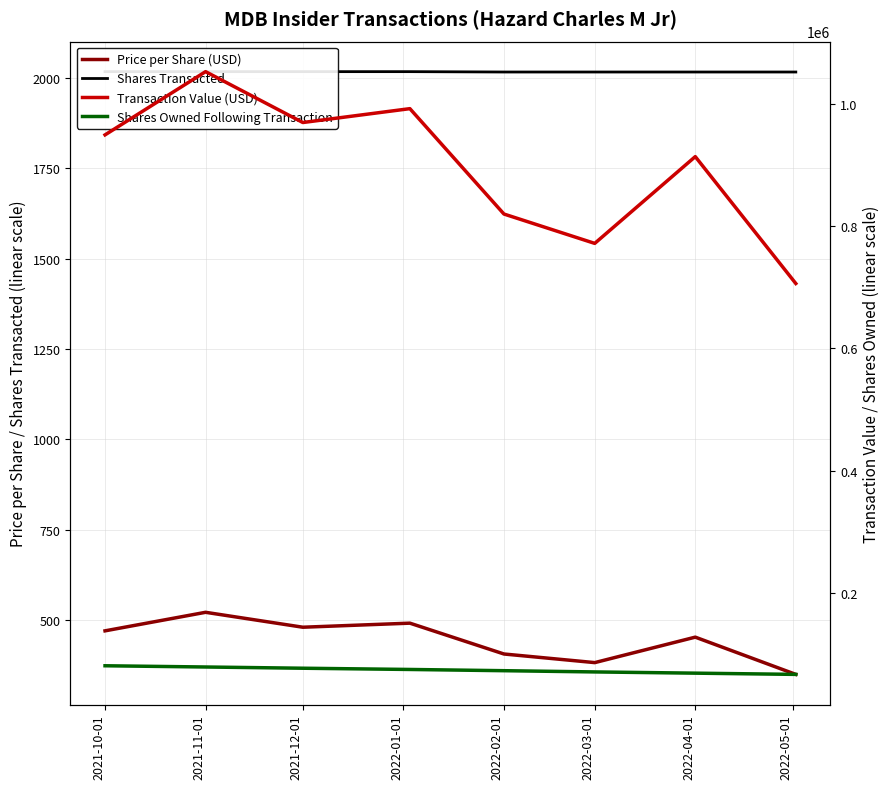

What is the label of the 2nd point from the left?

2021-11-01